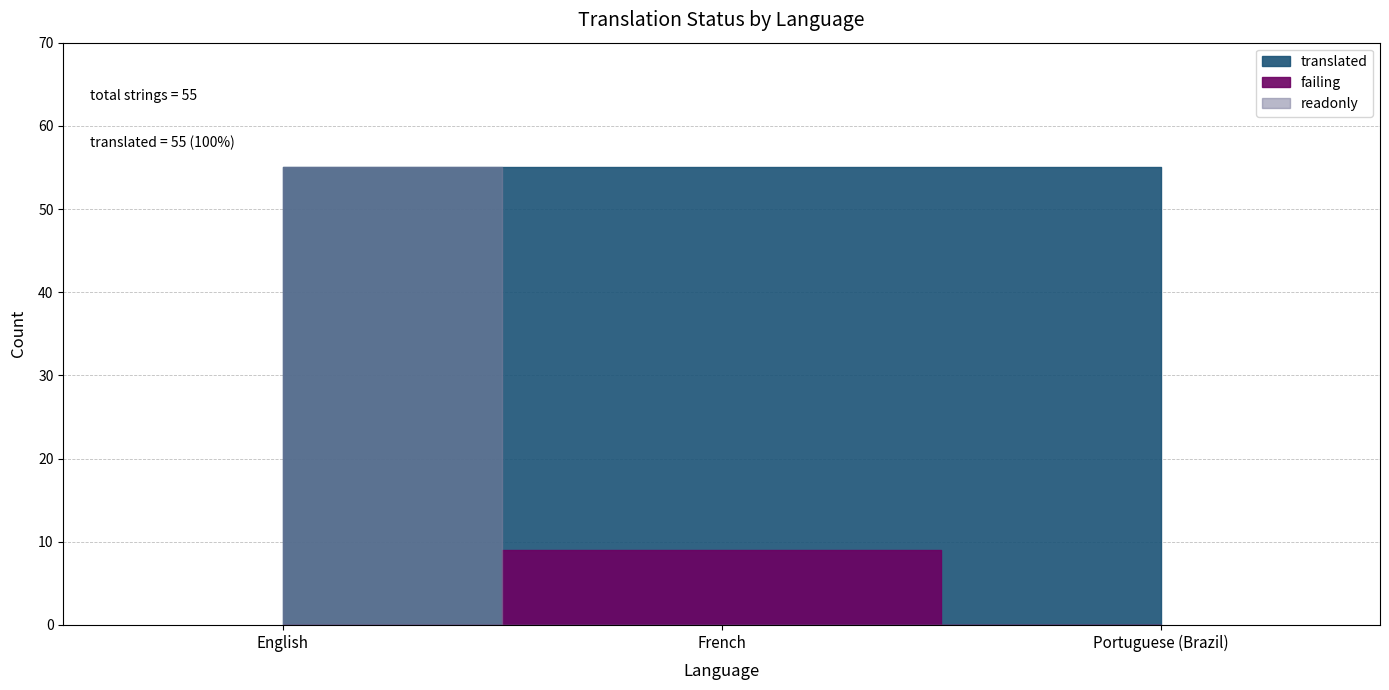

Count the number of categories in the chart.

3